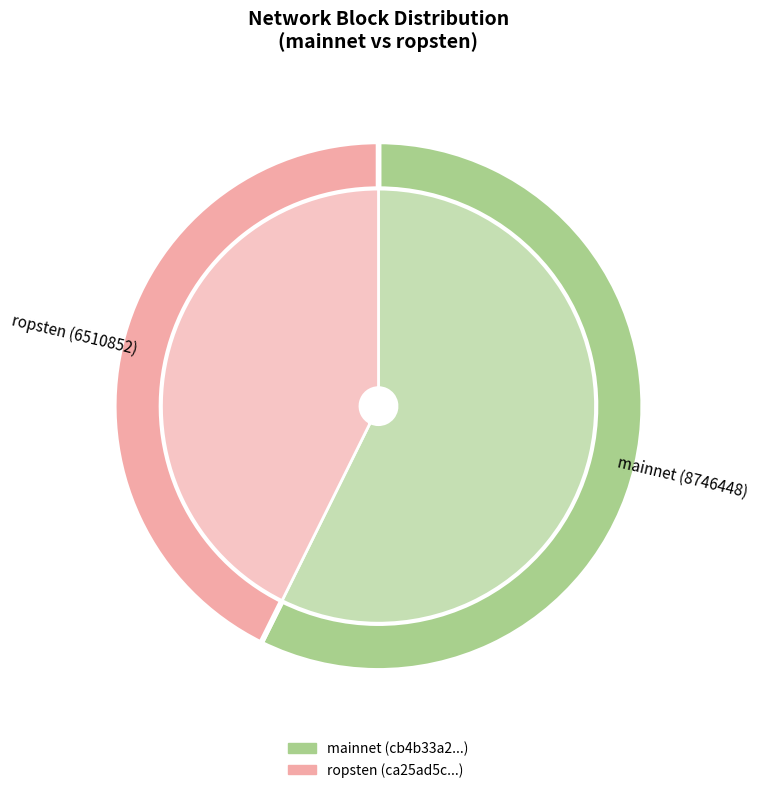

True or false: cb4b33a2-ef56-11e9-8045-1ad8d6159d63 accounts for 57% of the total.

True